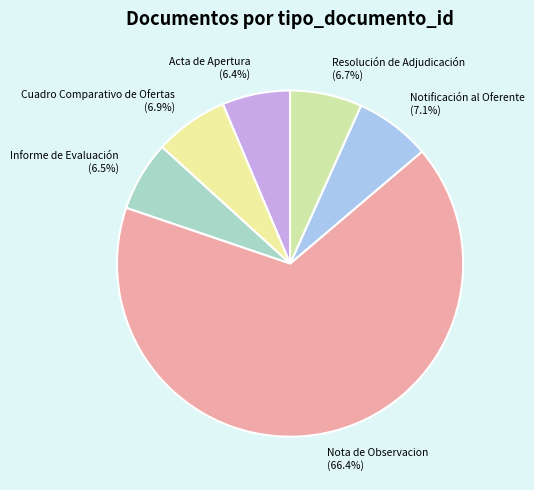

What percentage is NOT represented by Cuadro Comparativo de Ofertas?

93.1%